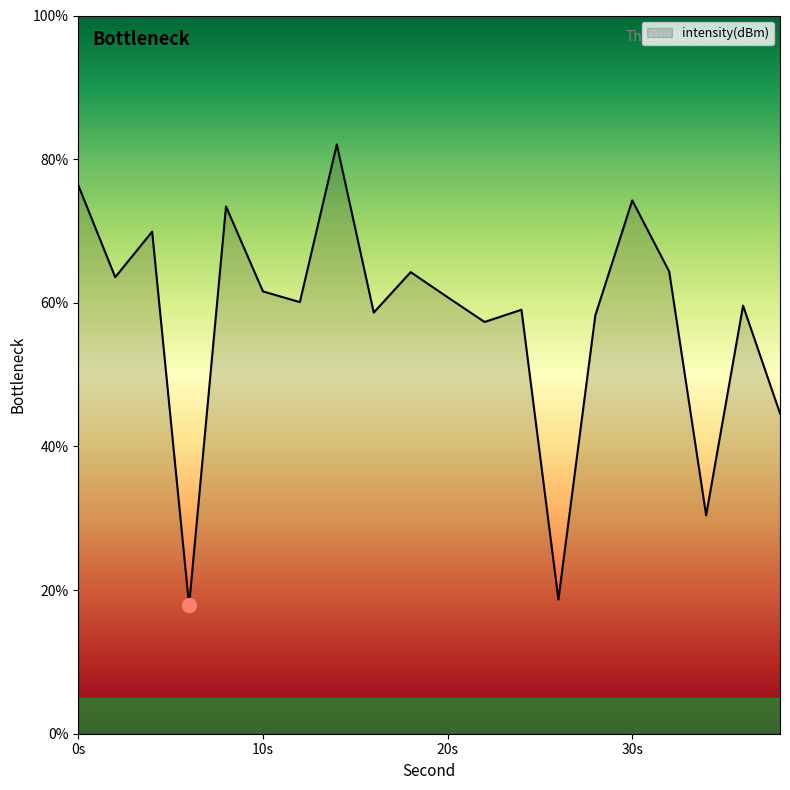

What is the greatest value displayed?

82.0